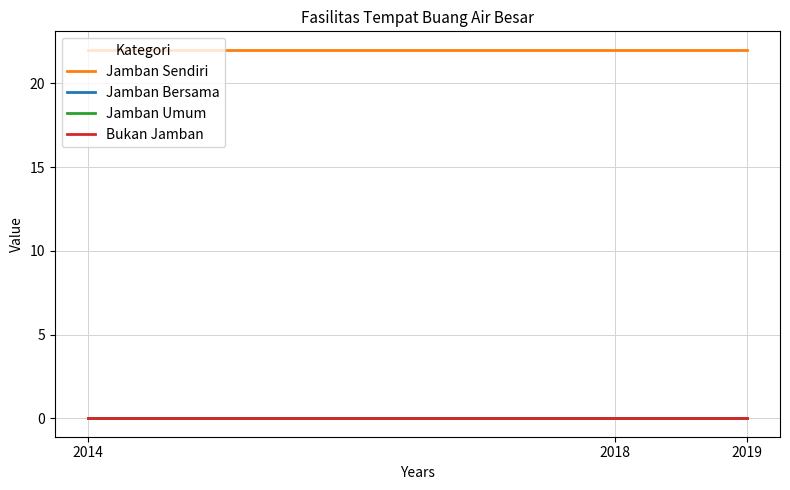

True or false: Bukan Jamban has a value of 0 at 2014.

True